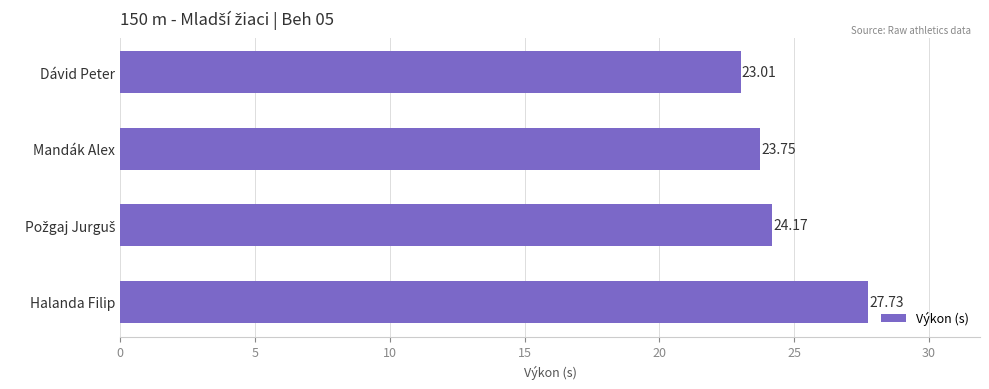

What is the change in value from Dávid Peter to Halanda Filip?

+4.7